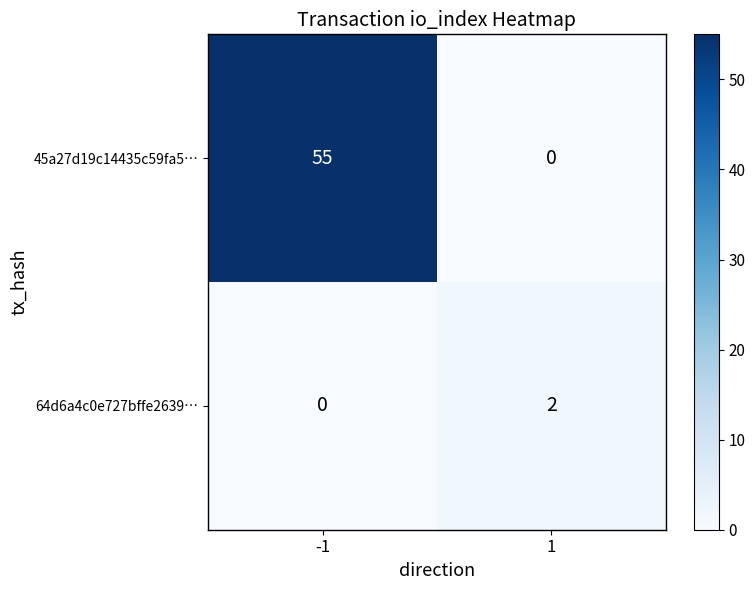

Between -1 and 1, which series saw the biggest shift?

45a27d19c14435c59fa5…